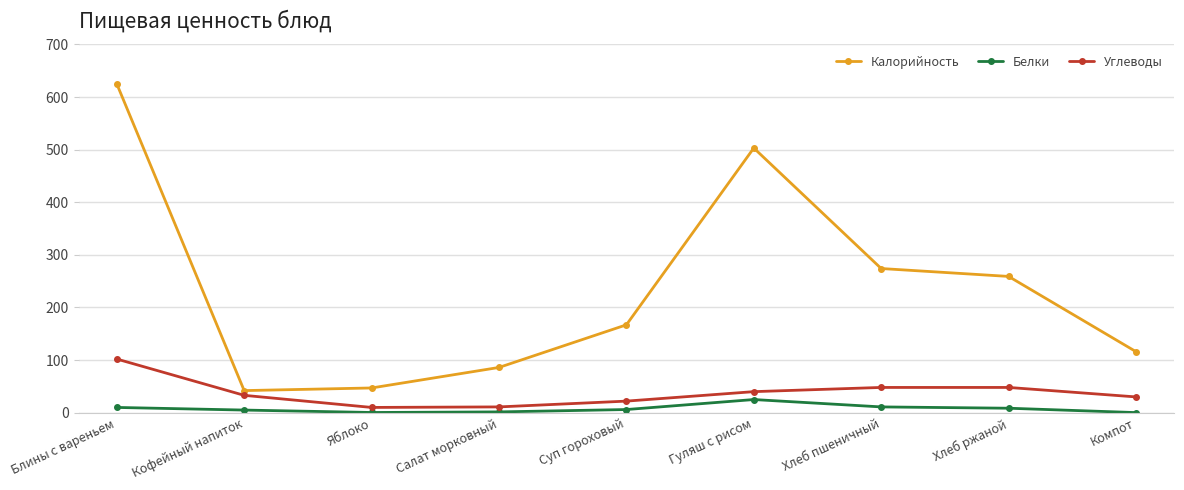

What position from the right is Хлеб пшеничный?

3